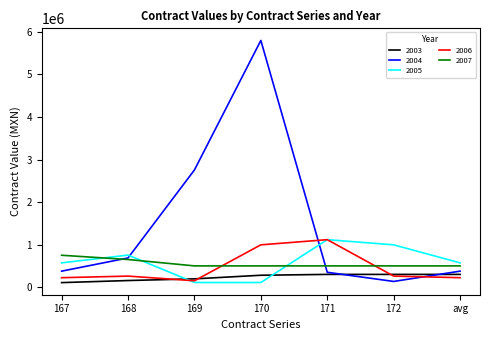

At how many categories does at least one series exceed 2017400?

2